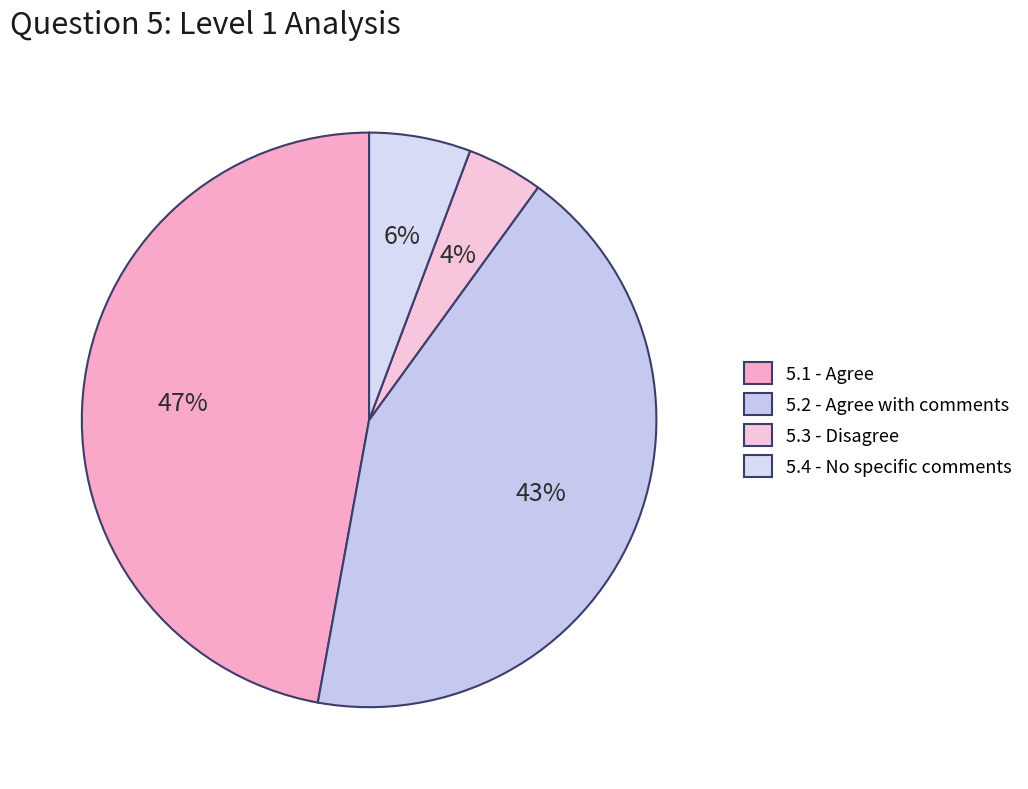

Which slice is the smallest?

5.3 - Disagree